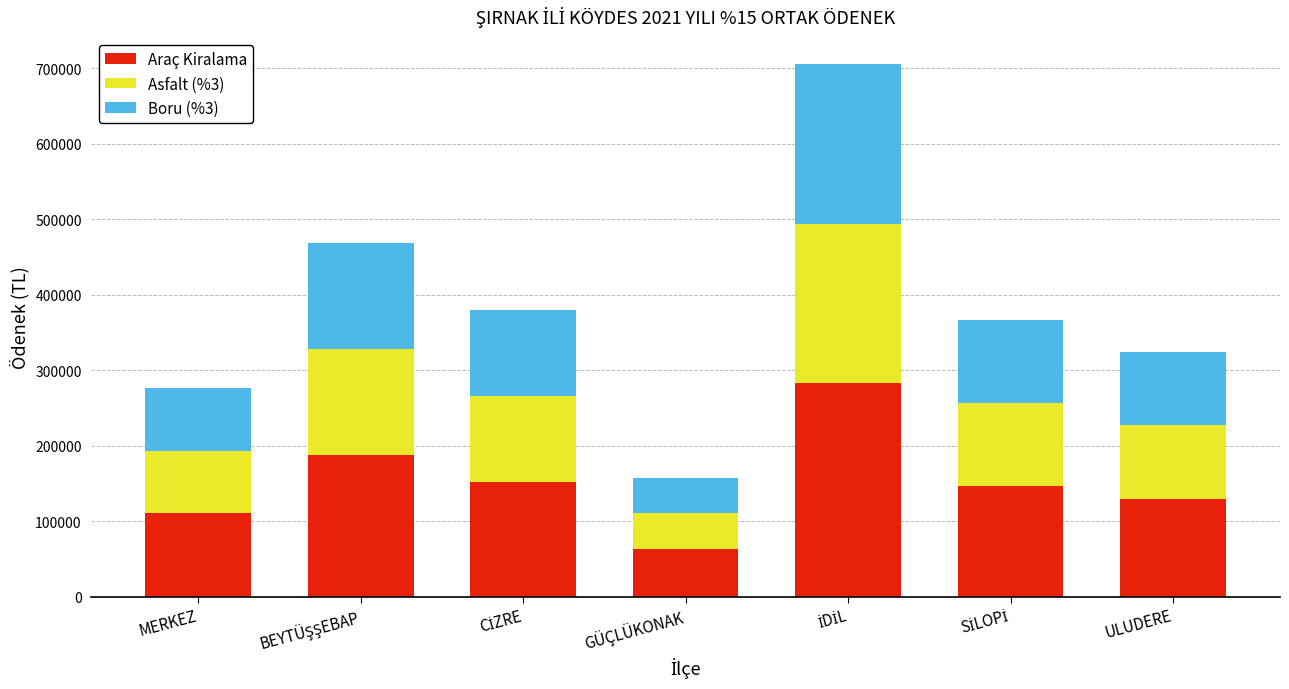

What is the average value of the Araç Kiralama series?

153057.2